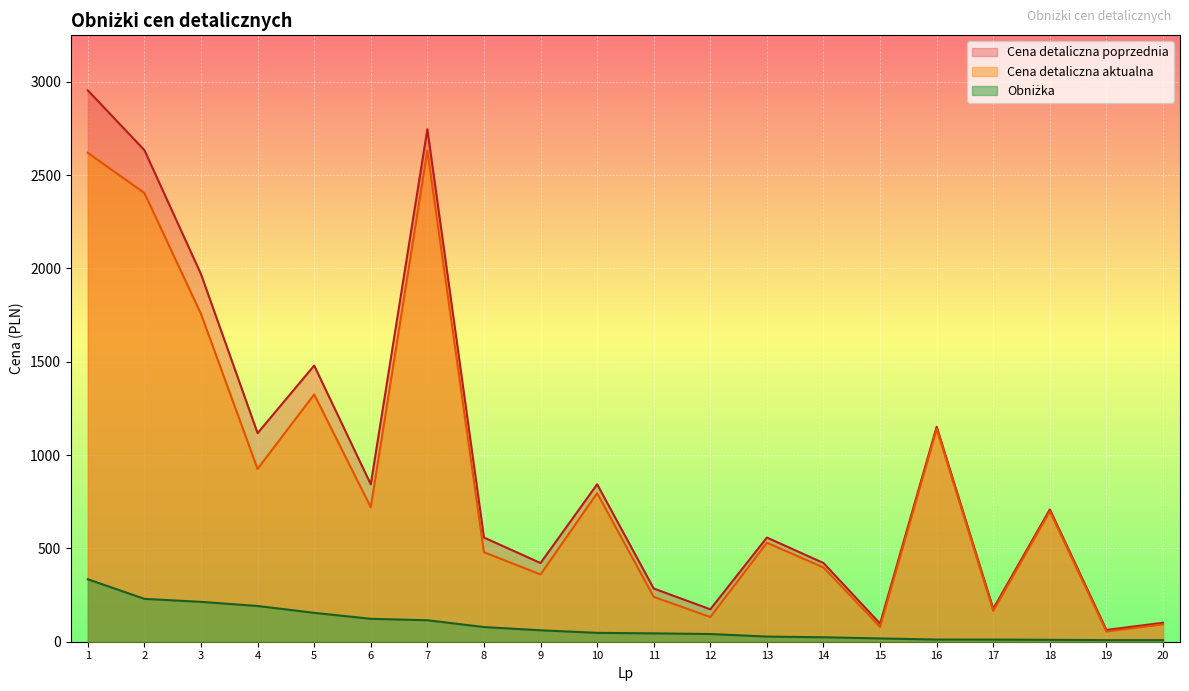

What value does the Cena detaliczna aktualna series have at 5?

1324.8